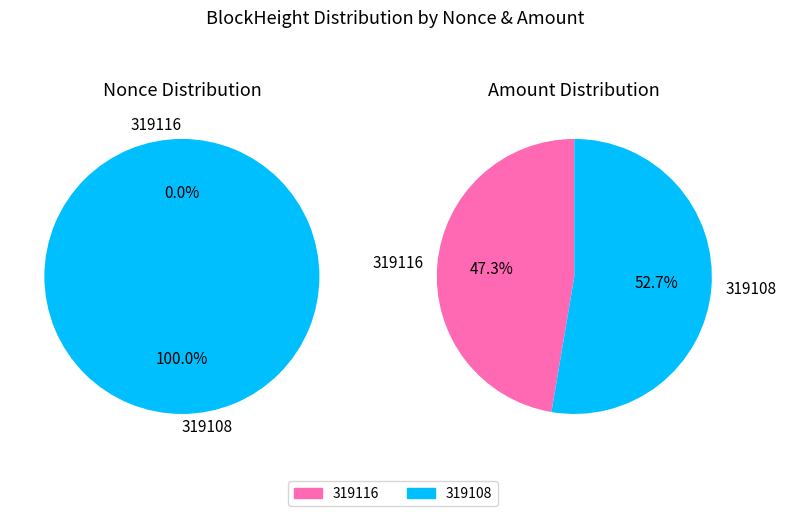

Count the number of slices in the pie.

2